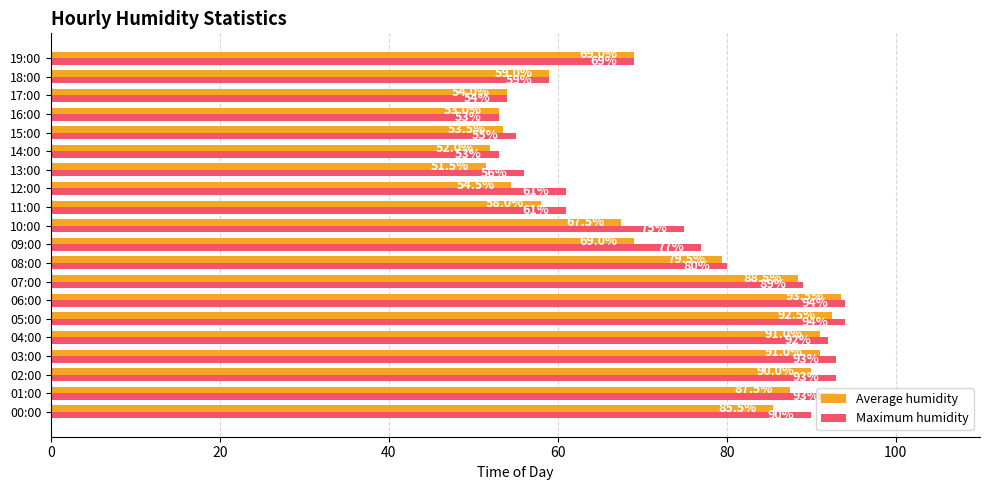

List the series in order of their peak value, lowest first.

Average humidity, Maximum humidity